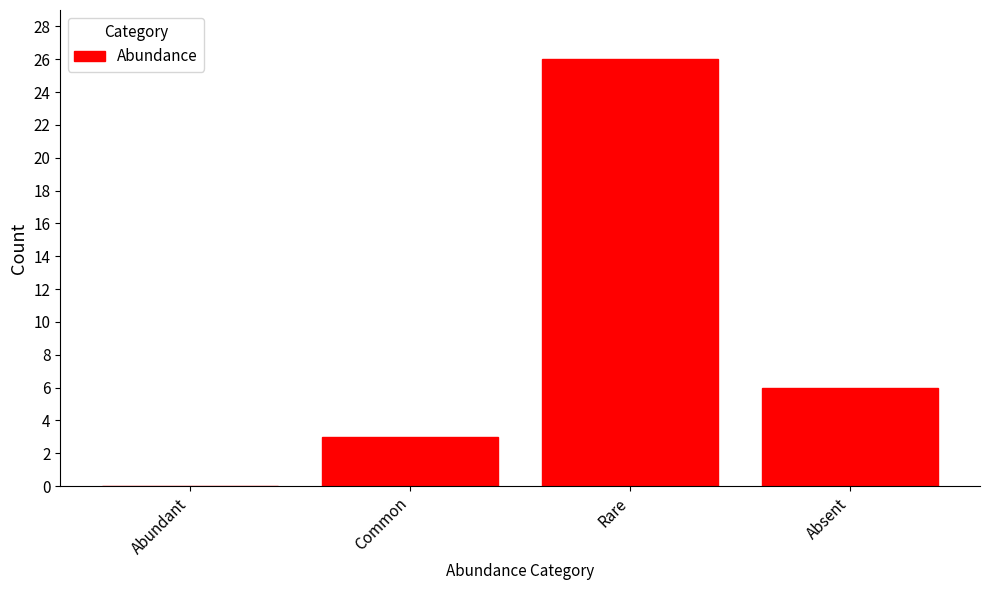

Reading left to right, what are all the values shown in this chart?

Abundant=0	Common=3	Rare=26	Absent=6